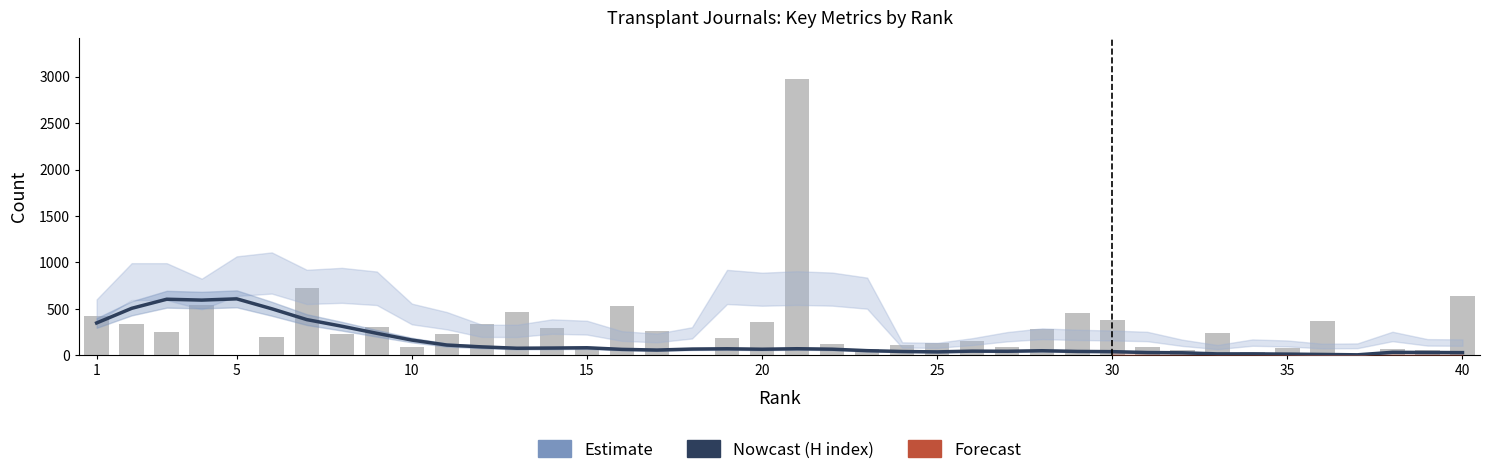

What is the difference between the maximum and minimum values in the H index (smoothed) series?

602.8